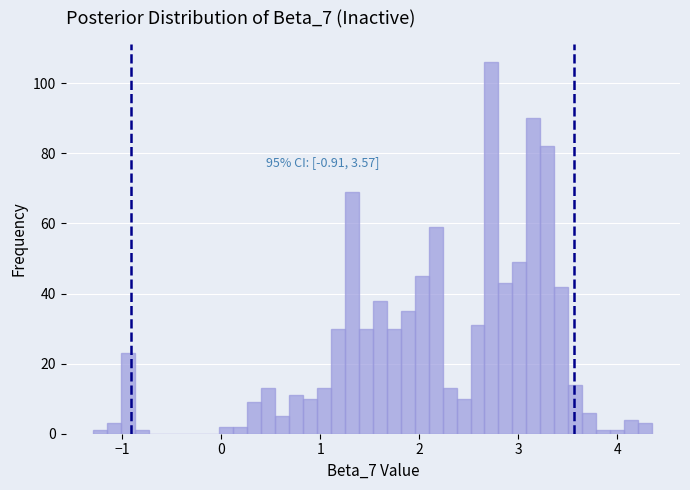

Around what value on the x-axis is the tallest bar? Give the approximate position of its centre, as read against the axis.

2.7